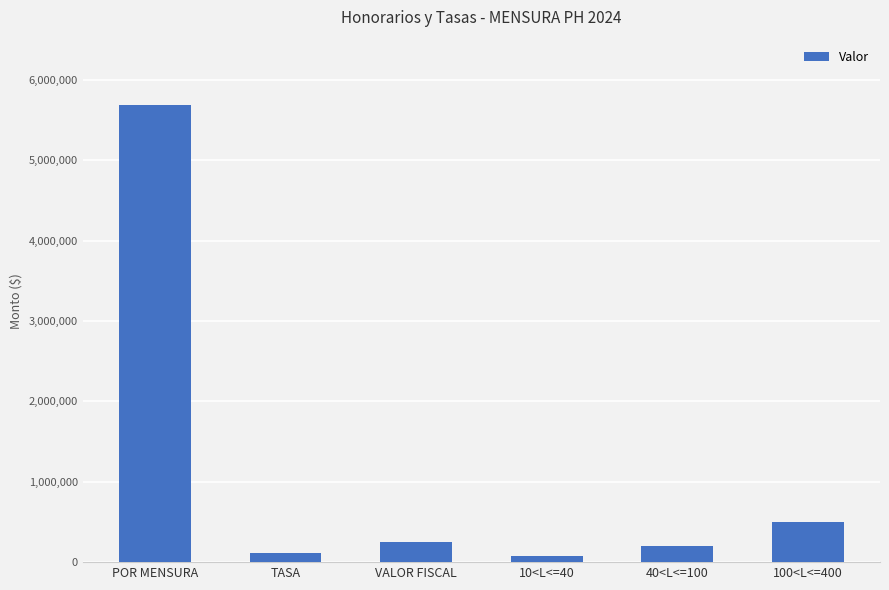

Which has a higher value, 100<L<=400 or 40<L<=100?

100<L<=400